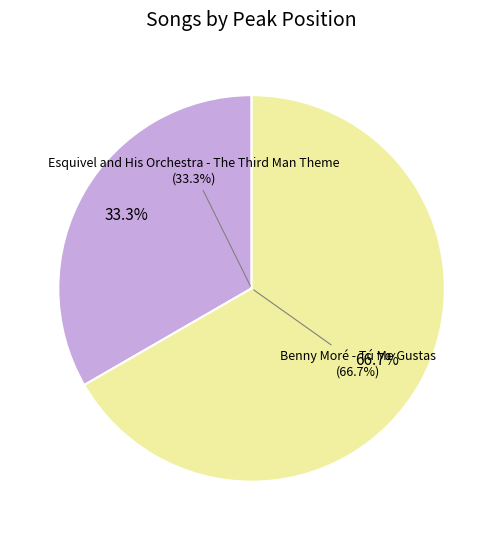

What is the smallest slice in the pie chart?

Esquivel and His Orchestra - The Third Man Theme